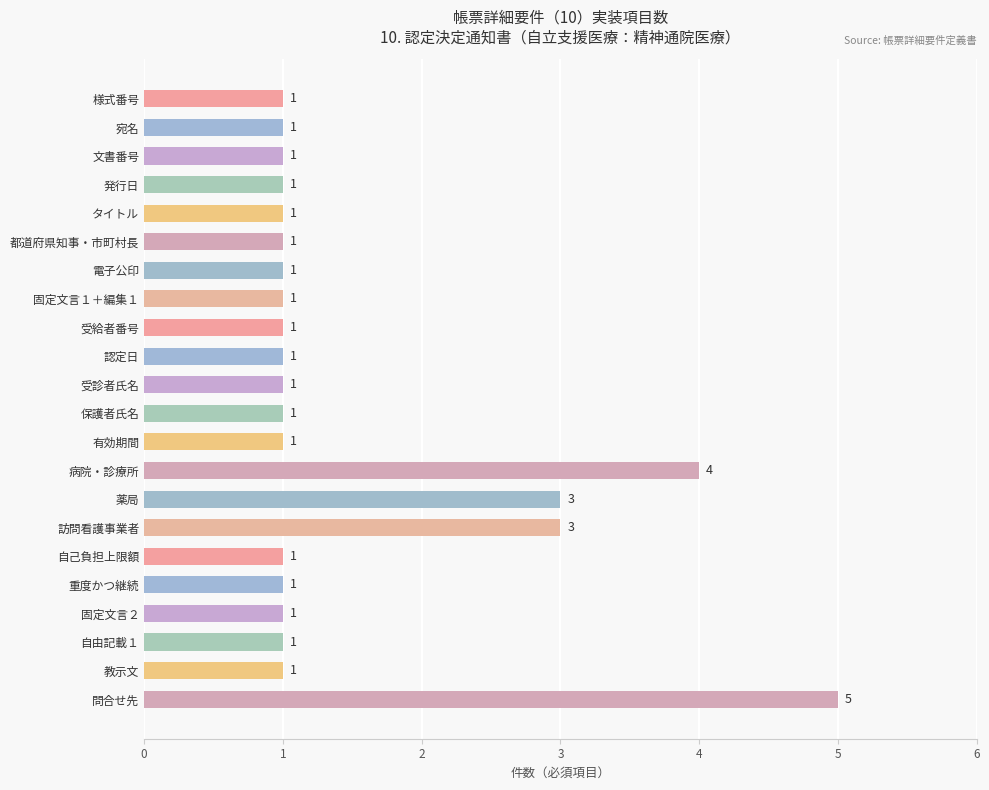

What is the difference between the maximum and second lowest values?

4